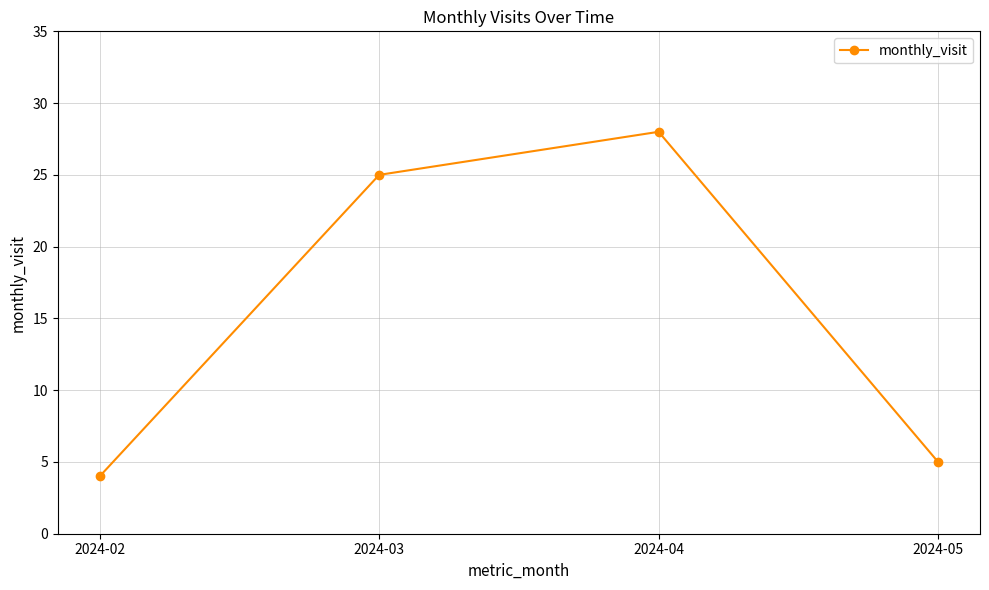

Reading left to right, list all the values displayed in this chart.

2024-02=4	2024-03=25	2024-04=28	2024-05=5